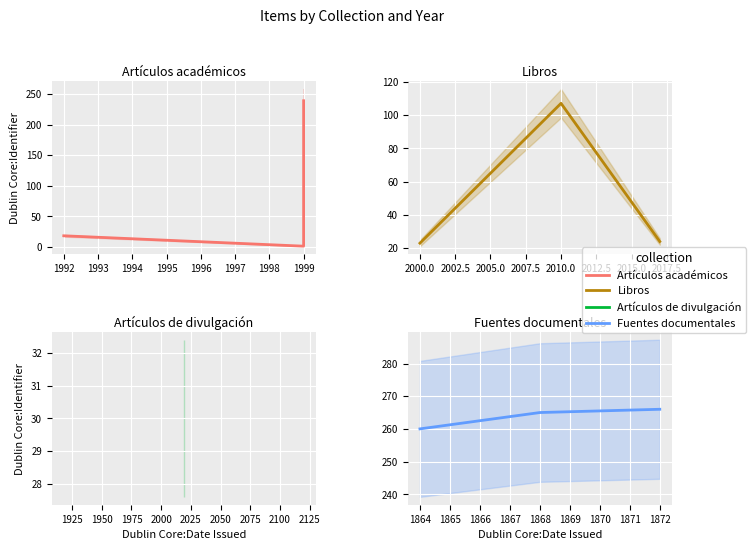

How many data points in Artículos académicos are less than 18?

1